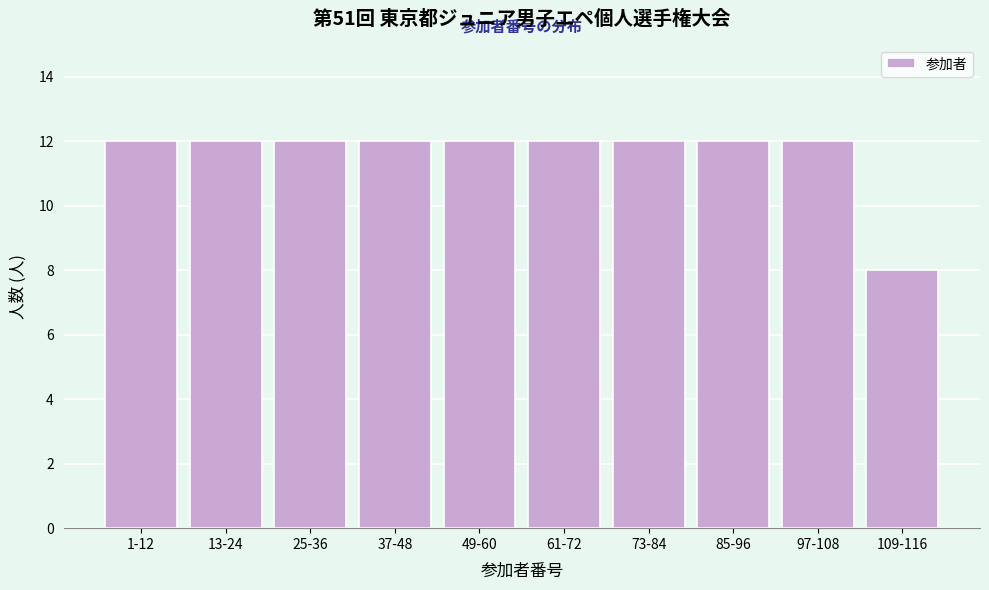

Reading left to right, what are all the values shown in this chart?

12	12	12	12	12	12	12	12	12	8